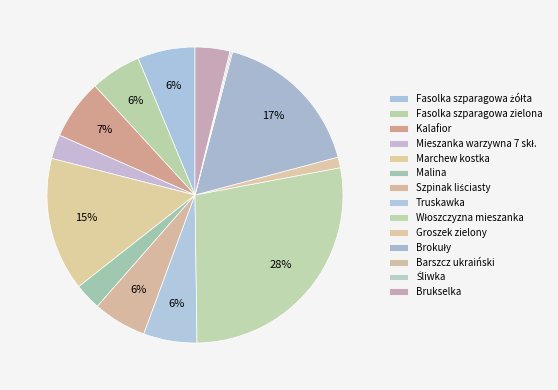

How many slices are in this pie chart?

14